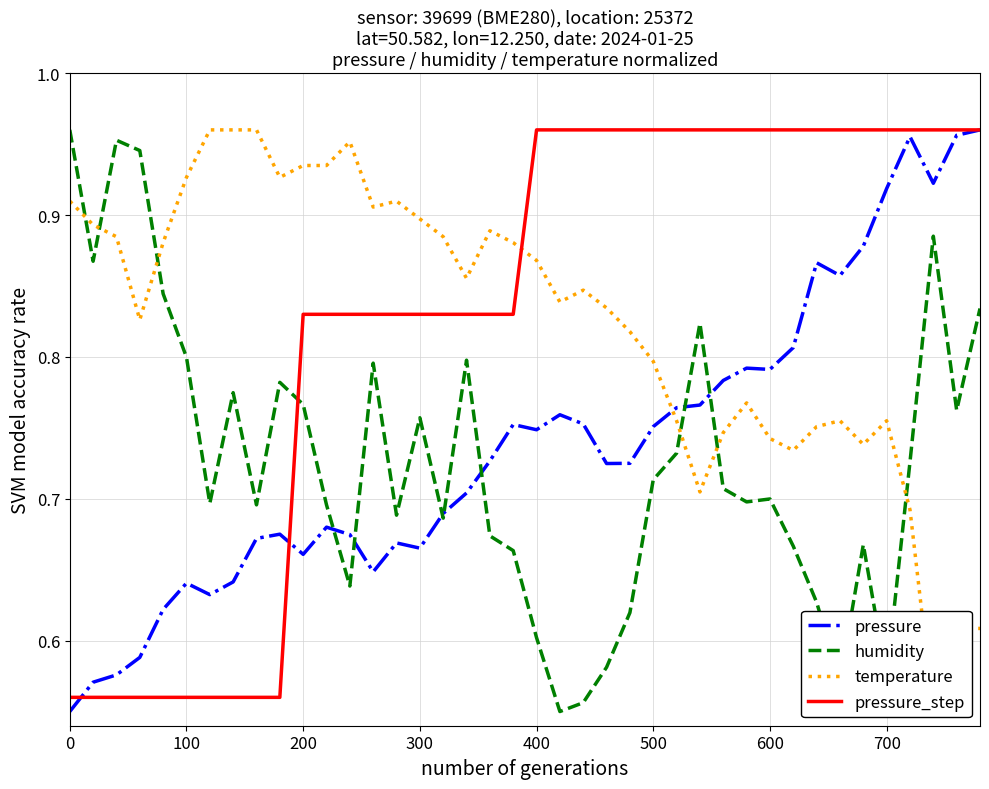

Does the chart have visible grid lines?

Yes